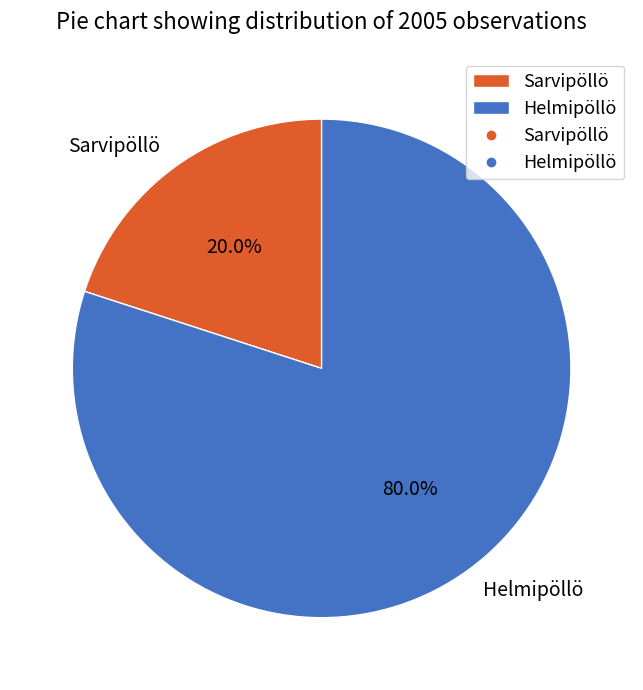

Which has a higher value, Helmipöllö or Sarvipöllö?

Helmipöllö